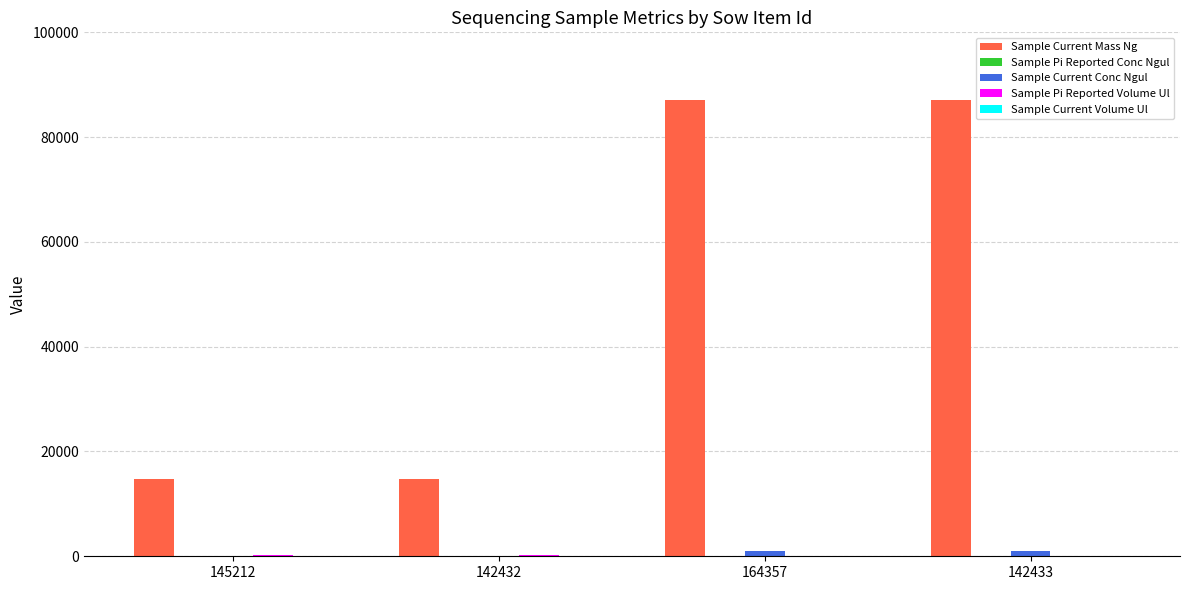

Which series has the largest total across all categories?

Sample Current Mass Ng